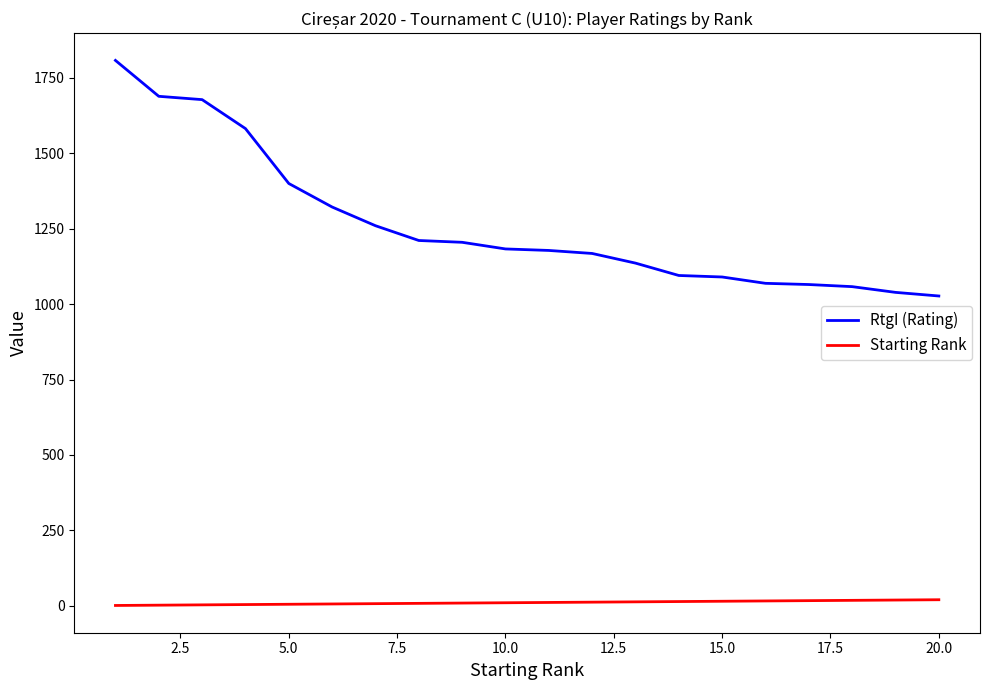

Which series has the largest range (max minus min)?

RtgI (Rating)